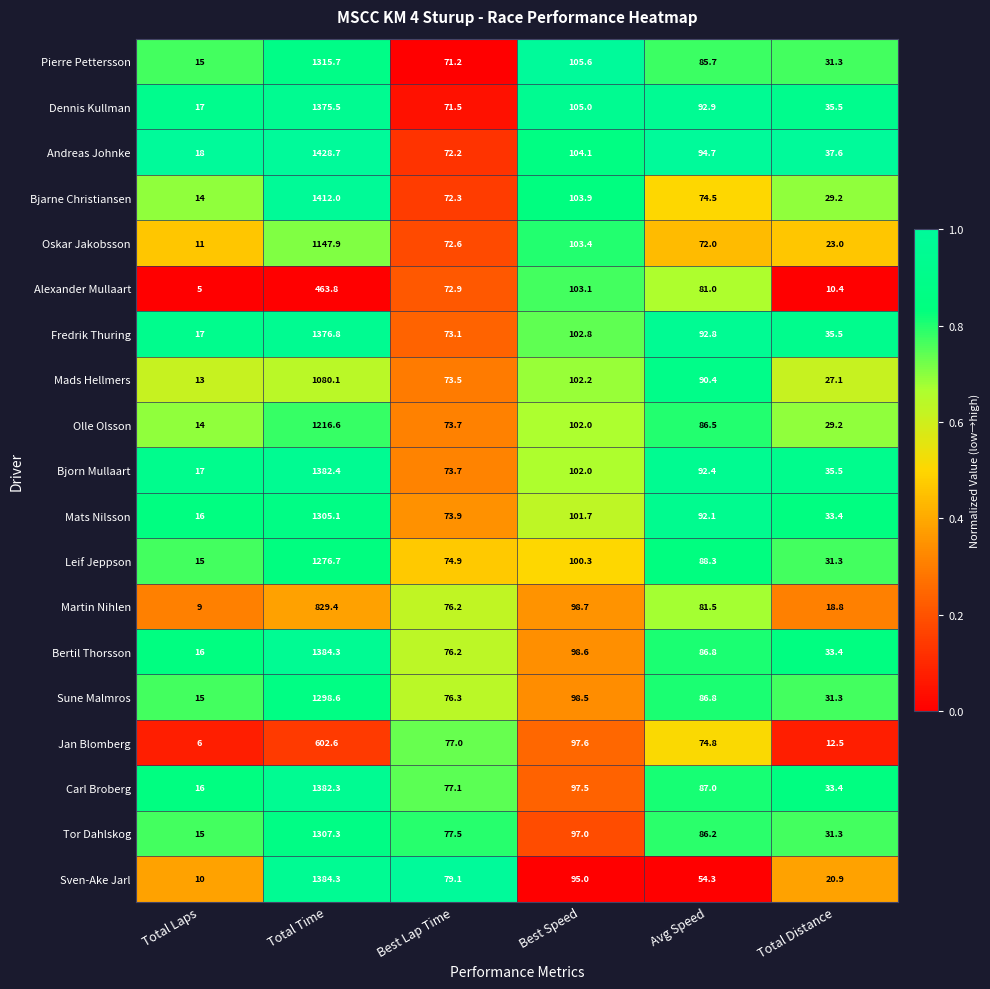

Where is Bjarne Christiansen nearest to the value 713?

Best Speed